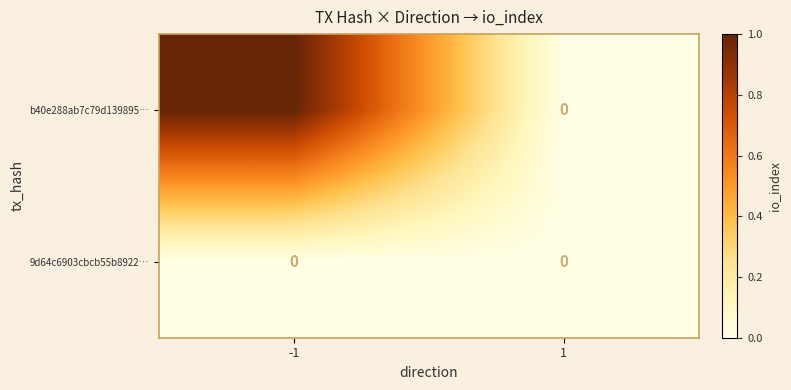

Reading right to left, extract all data points from this chart.

b40e288ab7c79d139895…: 0	1
9d64c6903cbcb55b8922…: 0	0